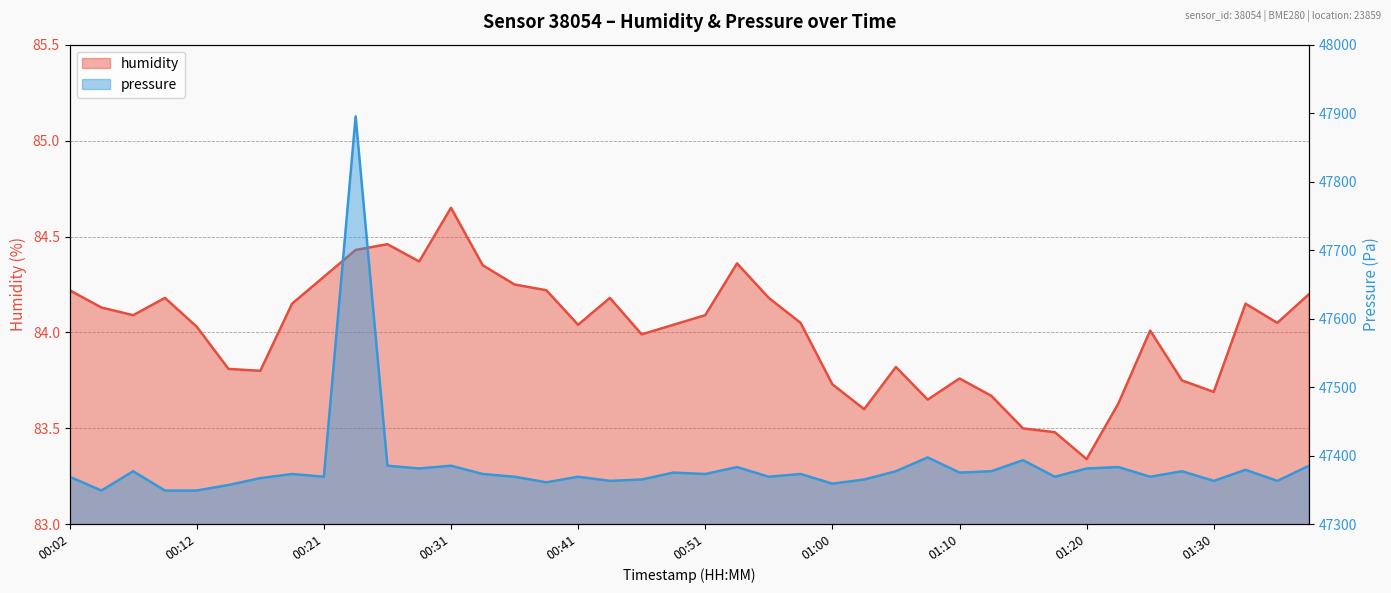

Is the value of pressure at 00:09 greater than the value of humidity at 01:32?

Yes